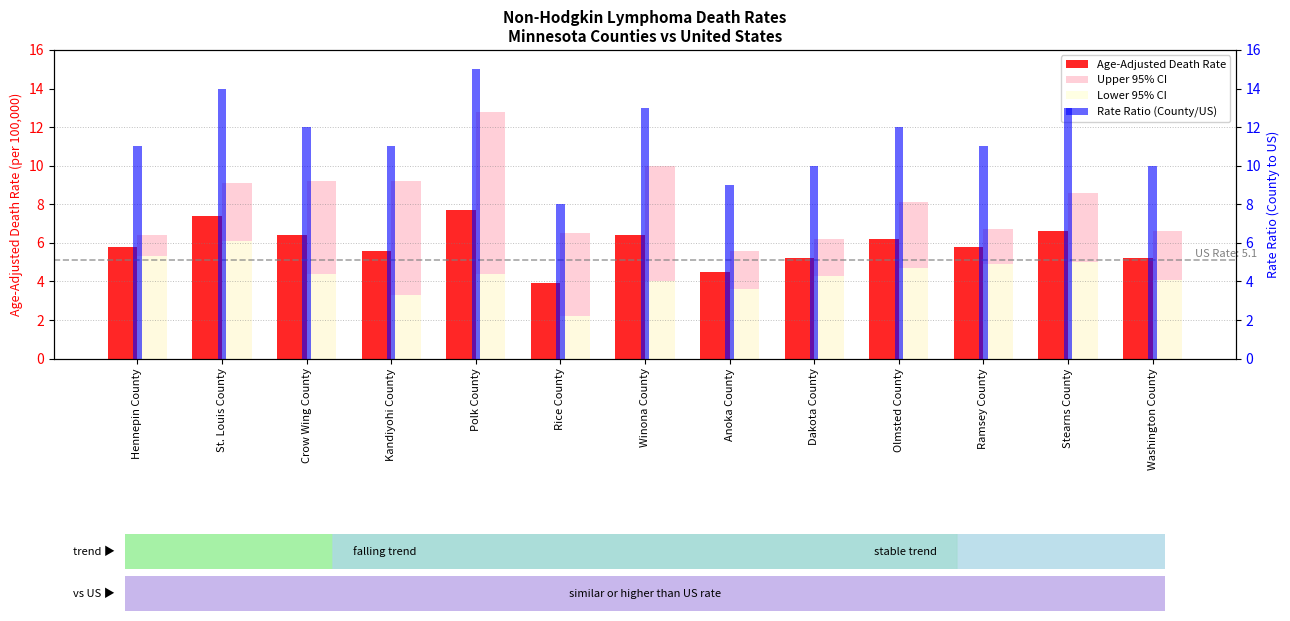

What position from the right is Crow Wing County?

11